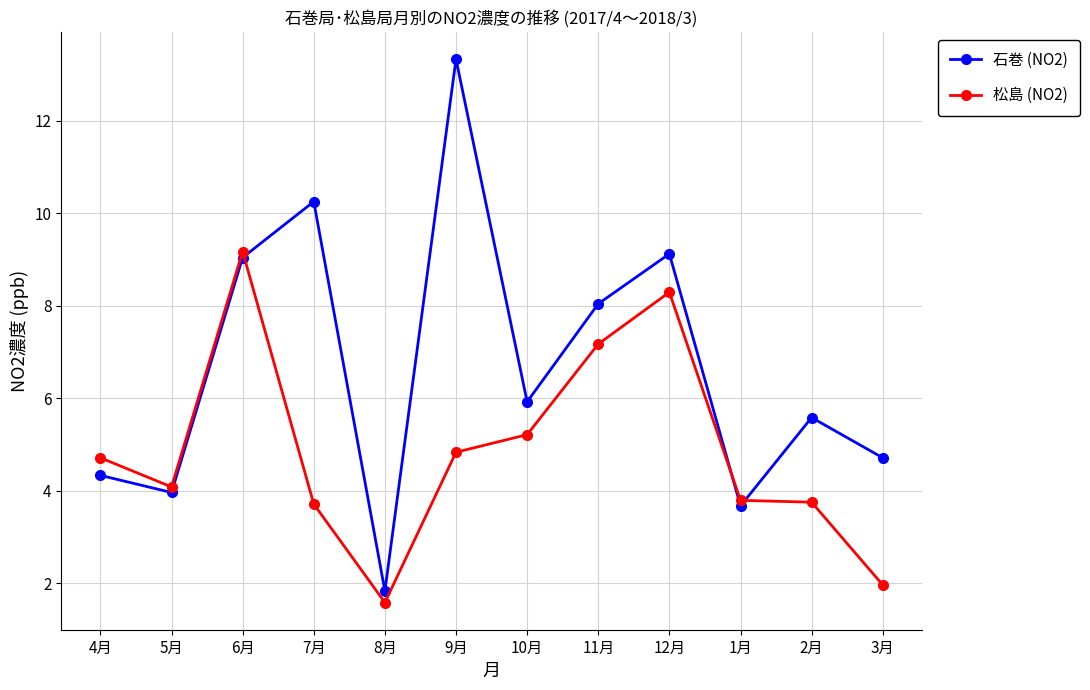

What is the label of the 3rd point from the right?

1月